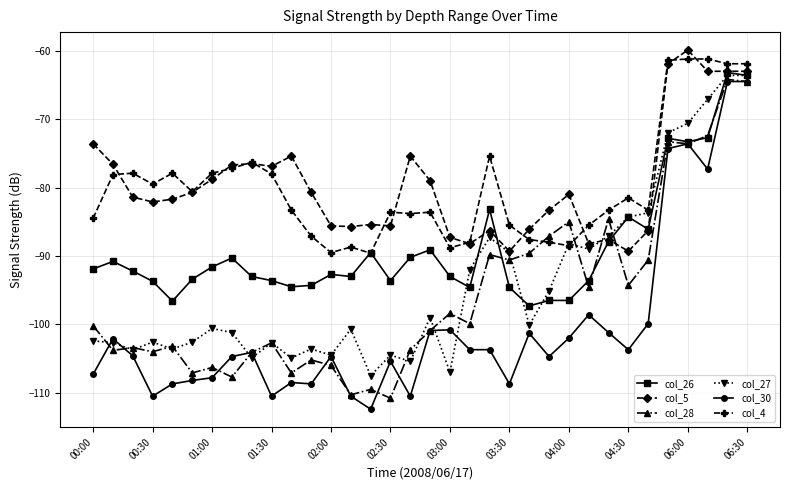

True or false: col_30 and col_5 cross at least once.

False